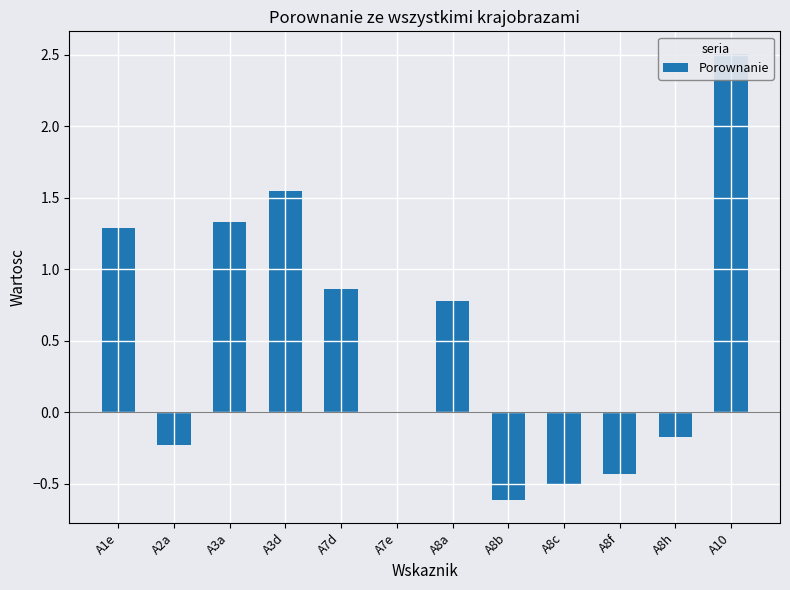

What is the label of the 11th bar from the left?

A8h